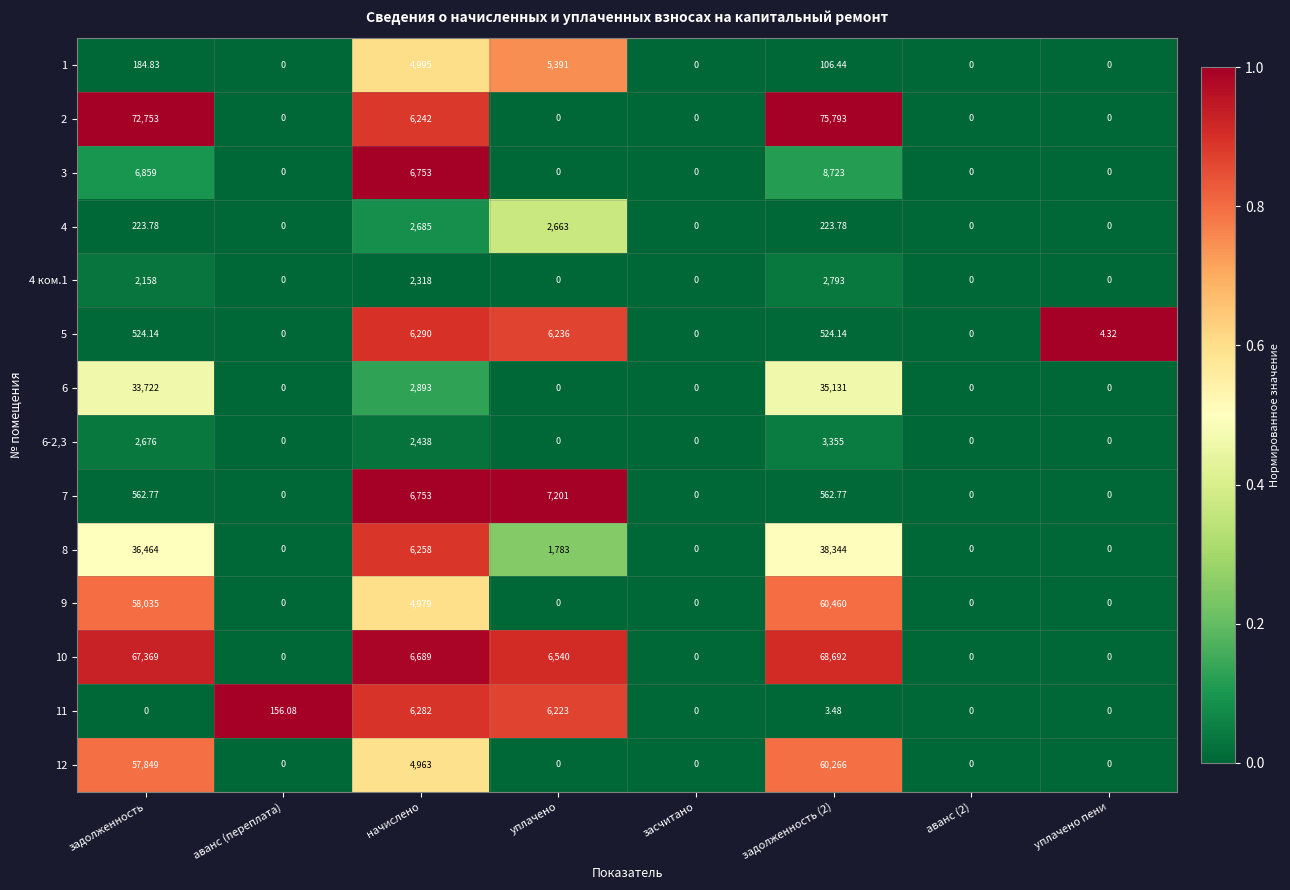

What is the total value across all series at задолженность?

339380.5